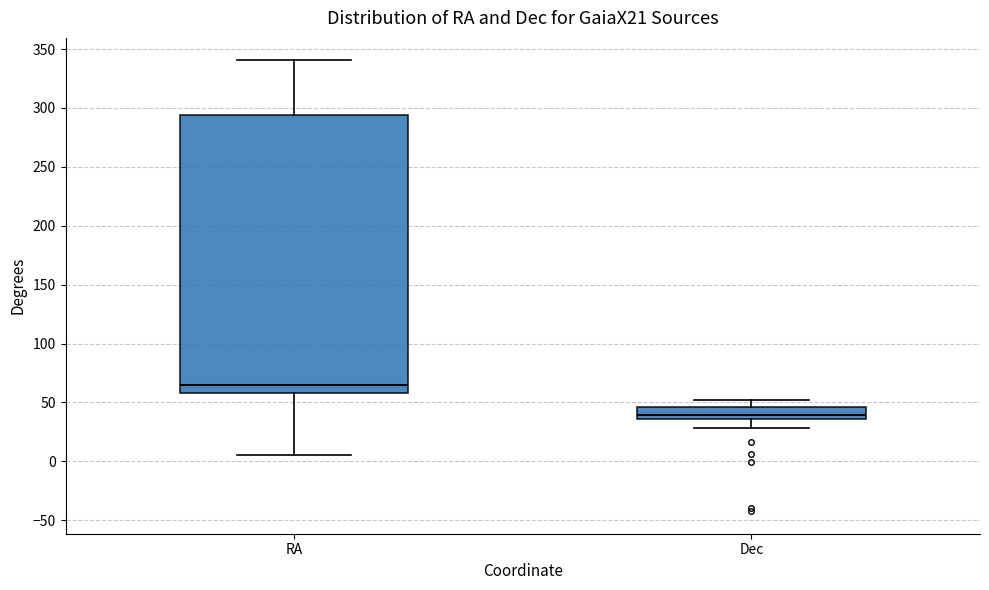

Reading left to right, read every box against the y-axis: the position of its median line, the range the box covers, and the ends of its whiskers. The values are not printed on the chart, so give them approximately, as read against the axis.

RA: median 65, box 60 to 295, whiskers 5 to 340
Dec: median 40, box 35 to 45, whiskers 30 to 50